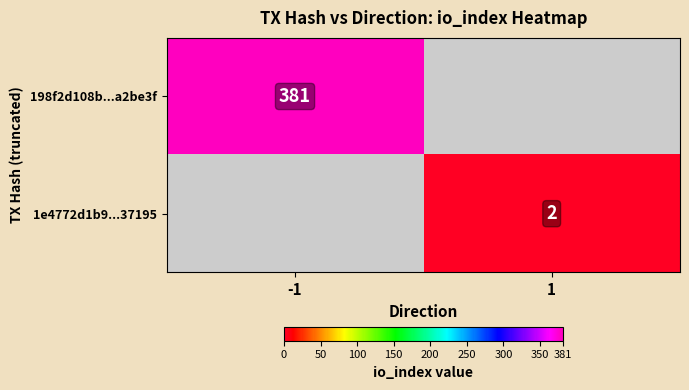

Is the value of 198f2d108b...a2be3f at -1 greater than the value of 1e4772d1b9...37195 at 1?

Yes